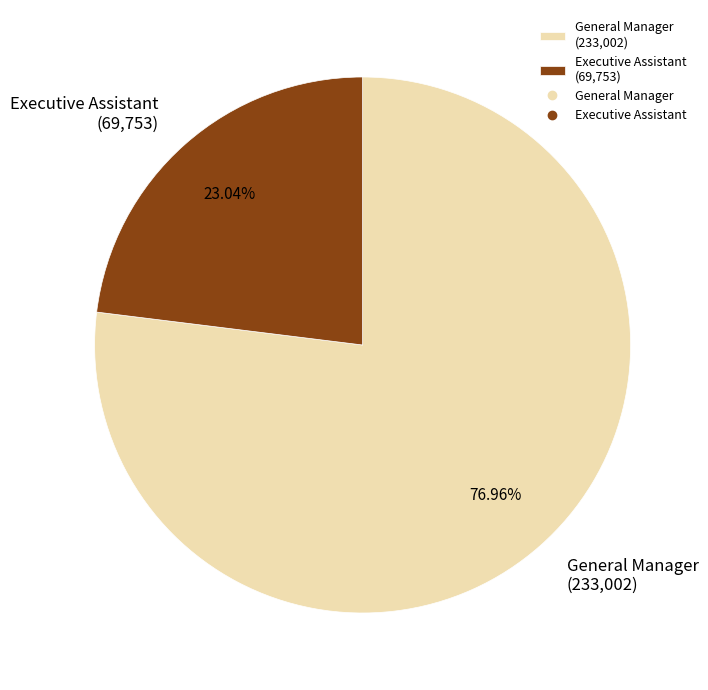

Which has a higher value, Executive Assistant or General Manager?

General Manager